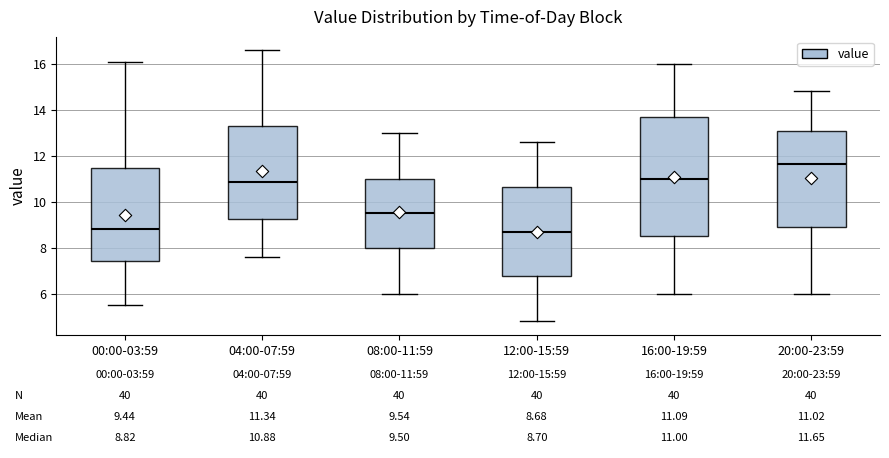

Which box is the tallest, from its lower edge to its upper edge?

16:00-19:59